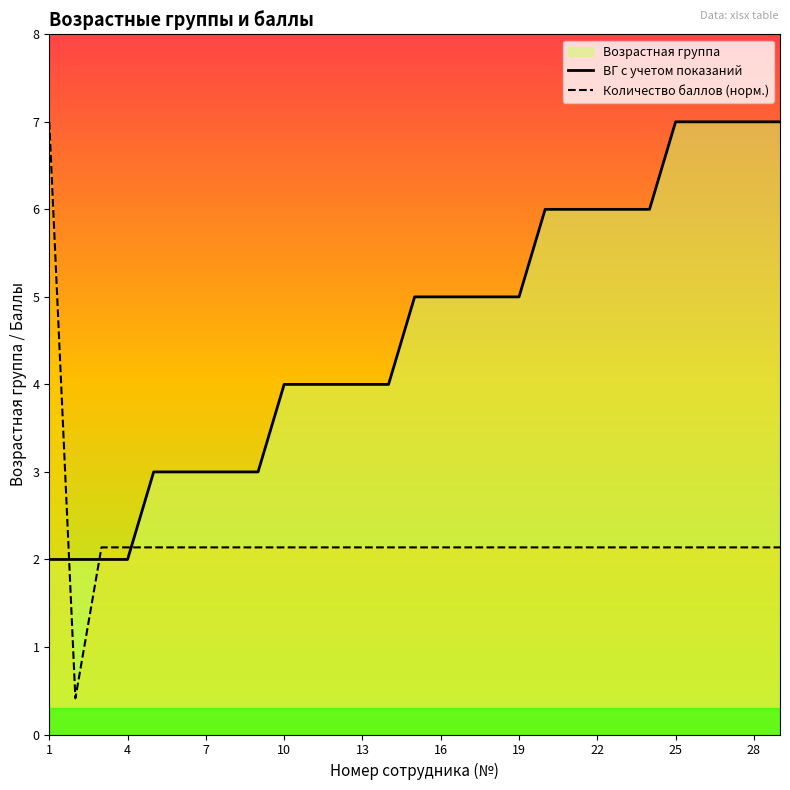

True or false: Количество баллов (норм.) and ВГ с учетом показаний cross at least once.

True